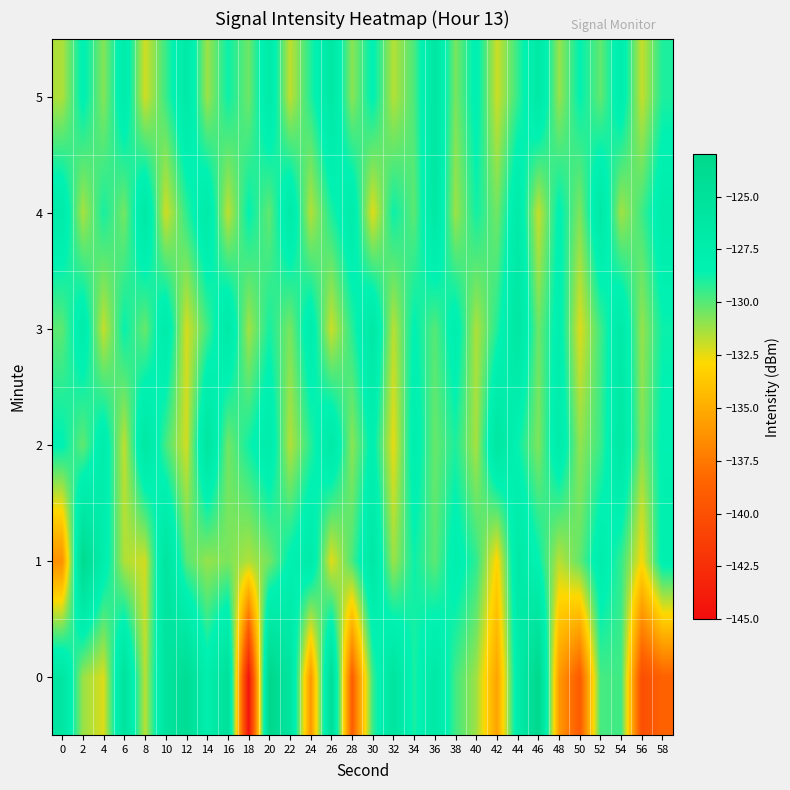

Which category has the lowest value across all series?

18